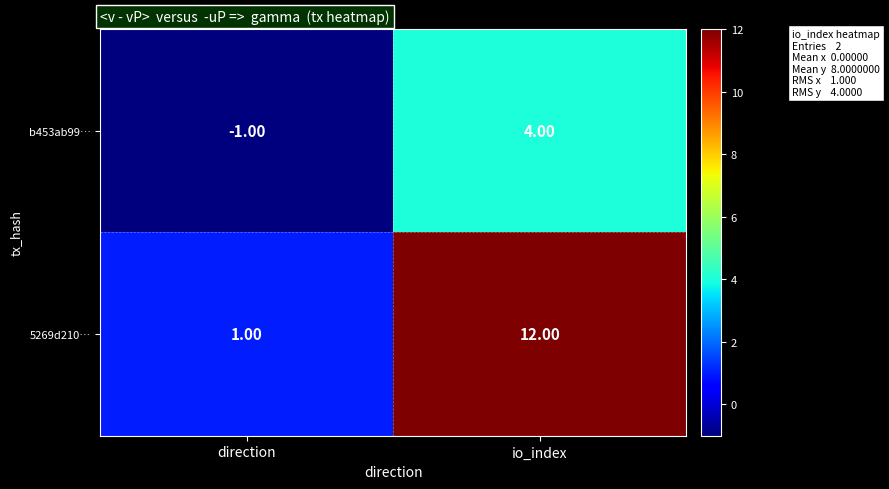

Which series has the largest total across all categories?

5269d210…